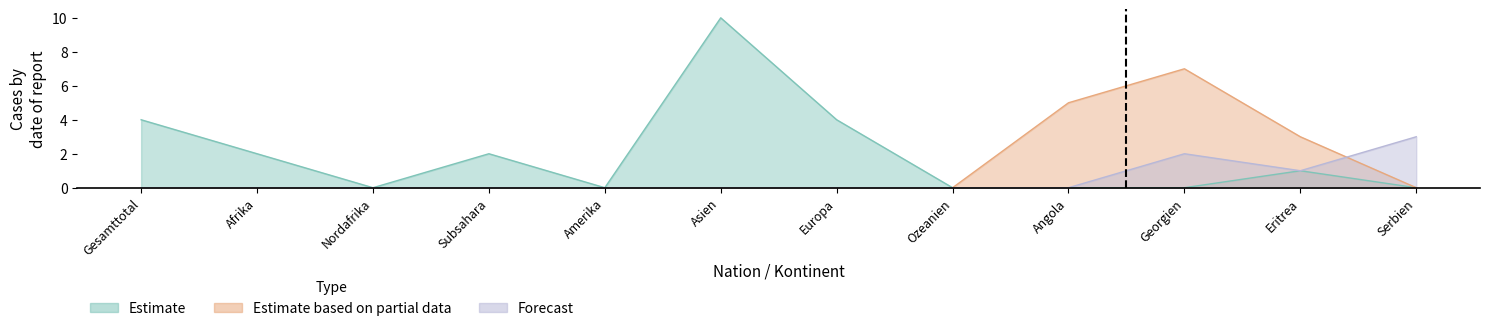

Where is the first local minimum for Forecast?

Eritrea